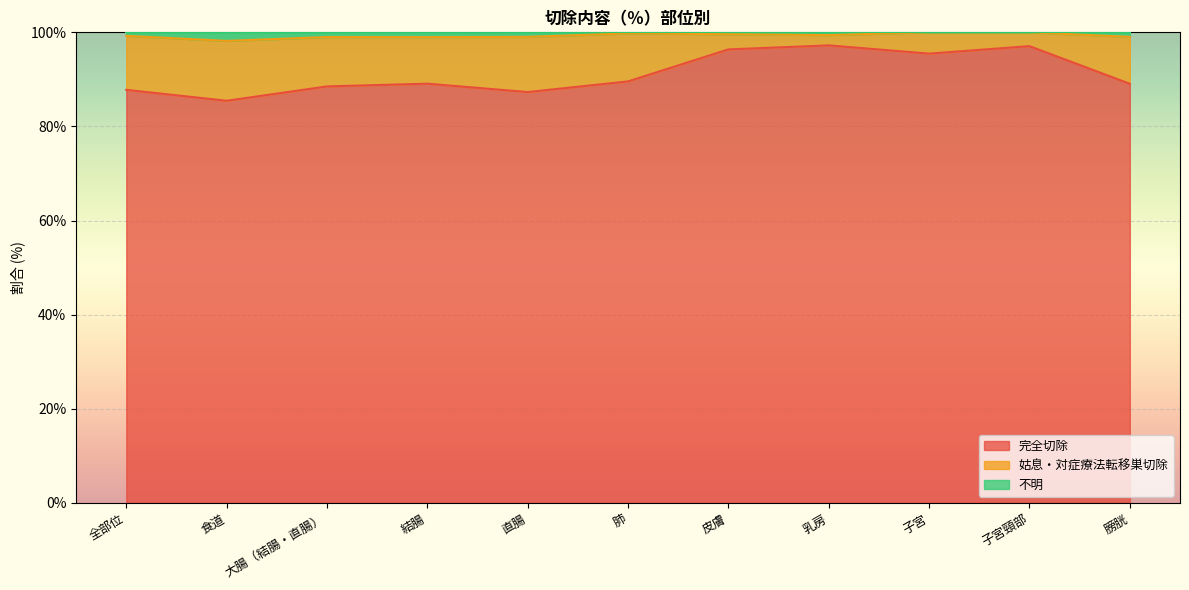

True or false: 完全切除 and 不明 cross at least once.

False